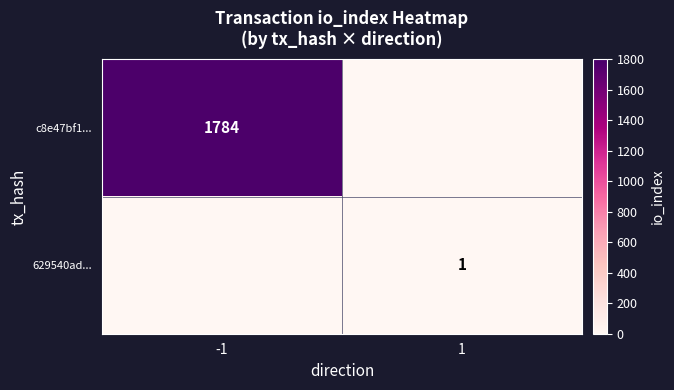

Is it true that c8e47bf1... equals 1784 at -1?

True